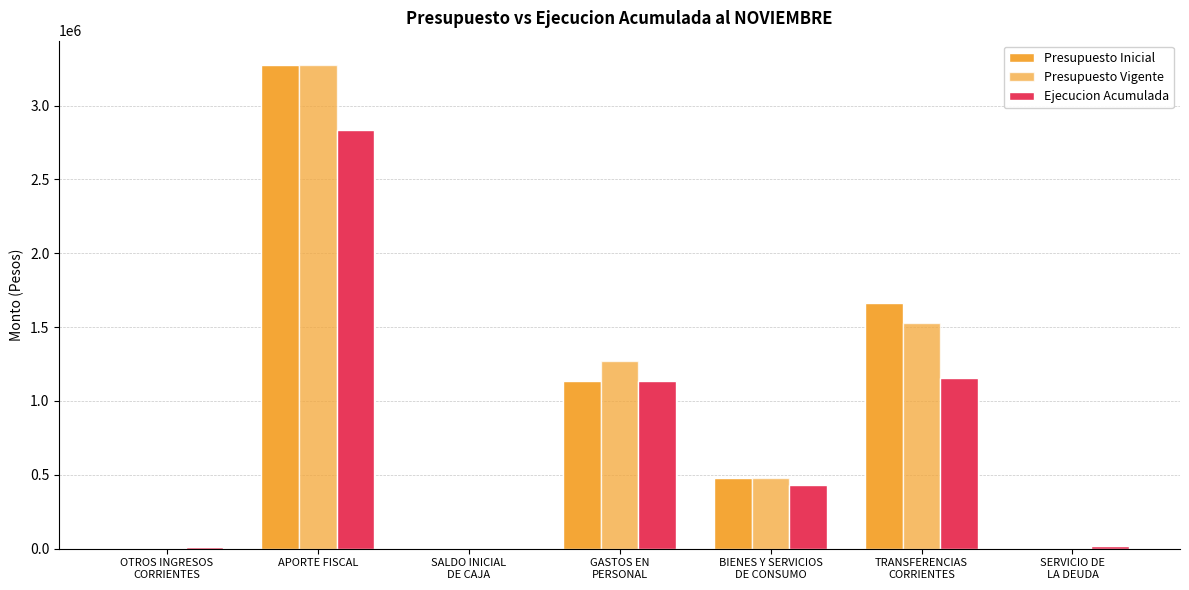

What is the label of the 2nd bar from the left?

APORTE FISCAL